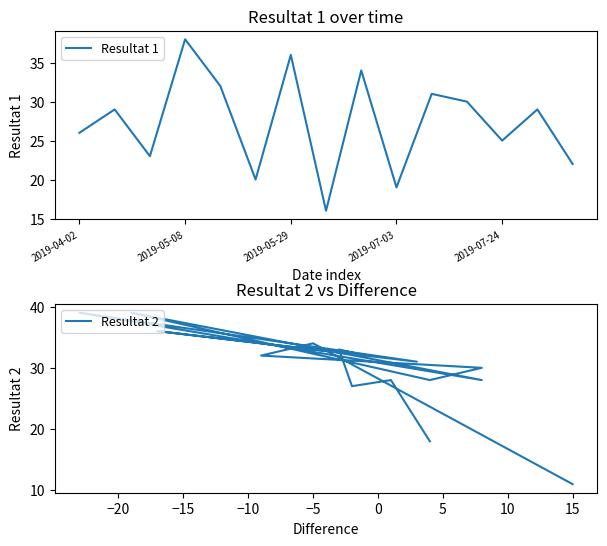

What is the minimum value for Resultat 1?

16